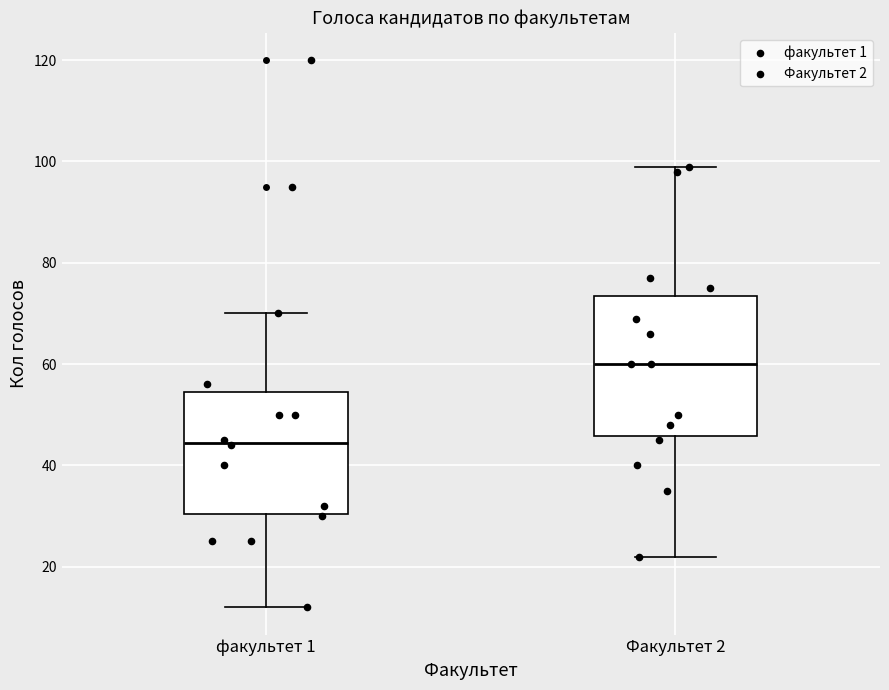

Reading left to right, transcribe this box plot: for each box, give where its median line is, the range the box spans, and where its two whiskers end, as read against the y-axis. The values are not printed on the chart, so give them approximately, as read against the axis.

факультет 1: median 44, box 30 to 54, whiskers 12 to 70
Факультет 2: median 60, box 46 to 74, whiskers 22 to 100